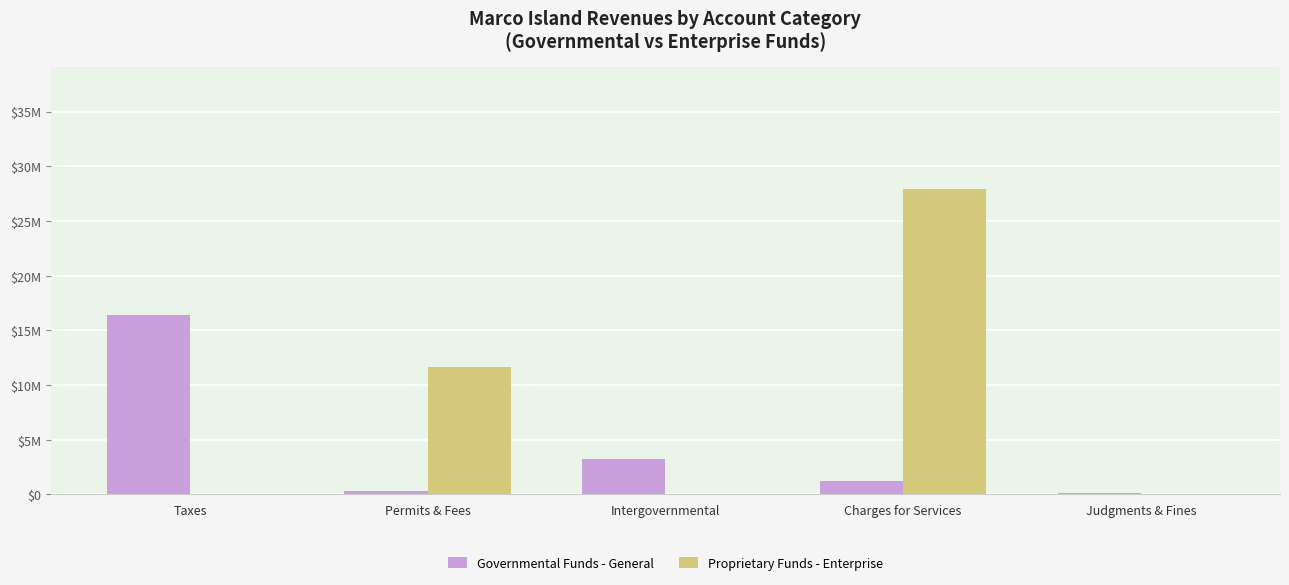

What are all the series names shown in the legend?

Governmental Funds - General, Proprietary Funds - Enterprise